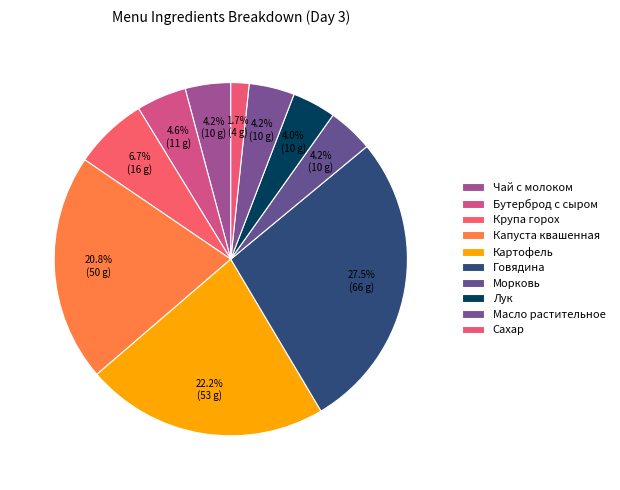

Count the number of slices in the pie.

10